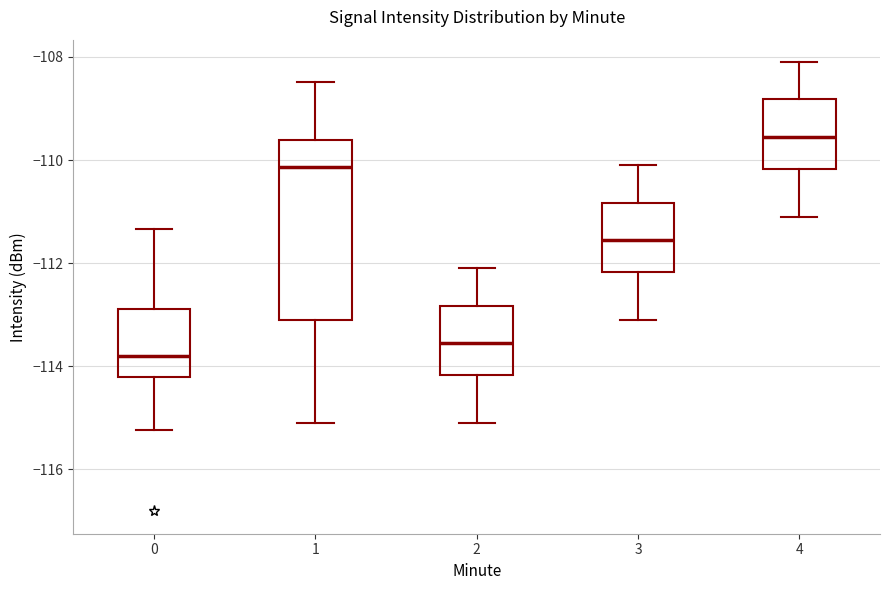

Which box's median line is the highest?

4